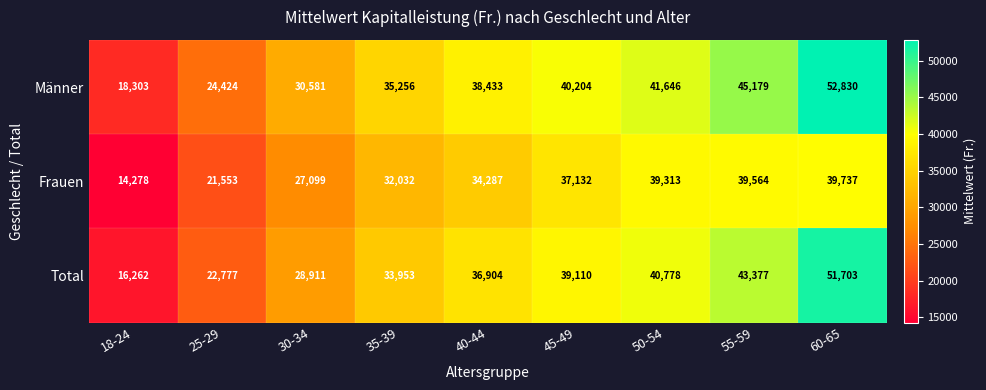

What is the smallest value displayed?

14278